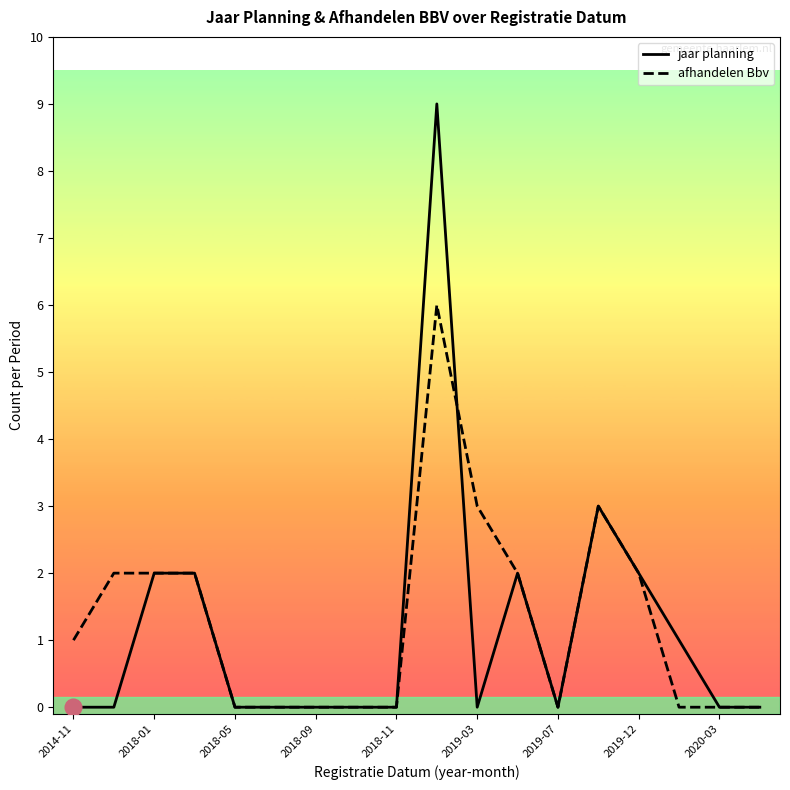

What is the greatest value displayed?

9